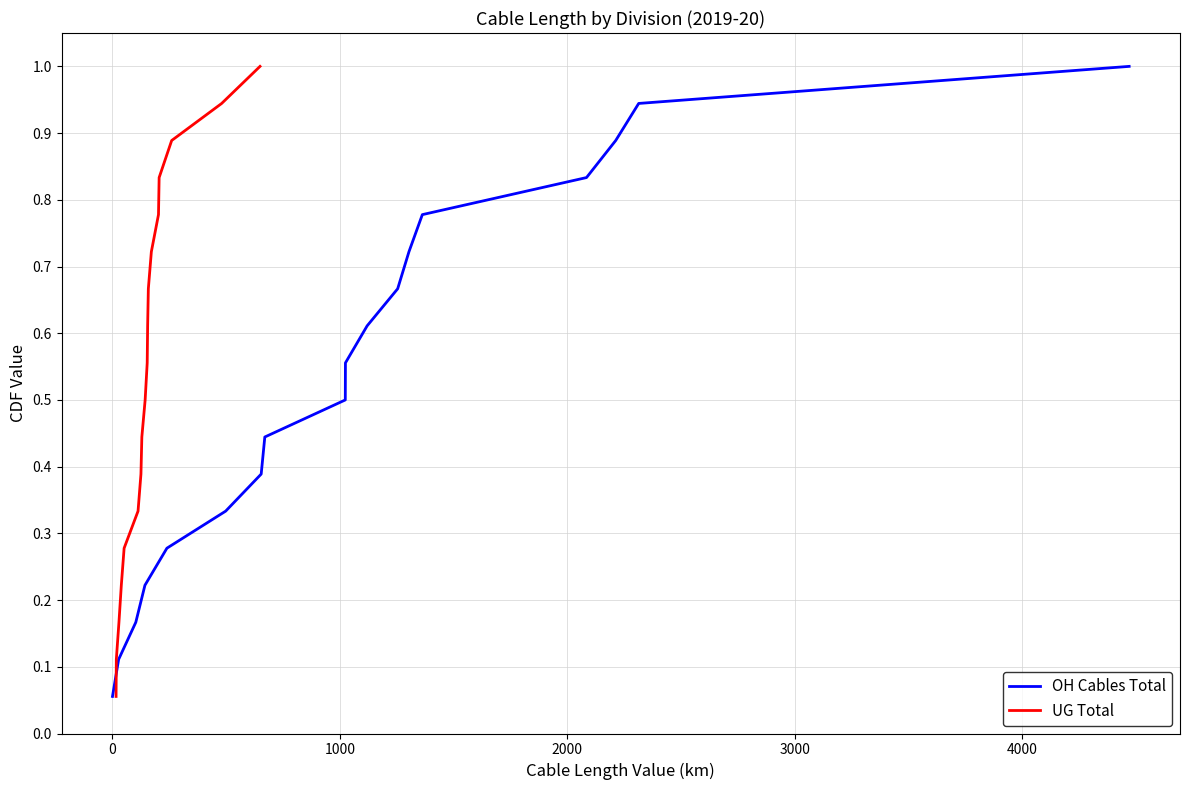

What is the highest value of the OH Cables Total series?

1.0